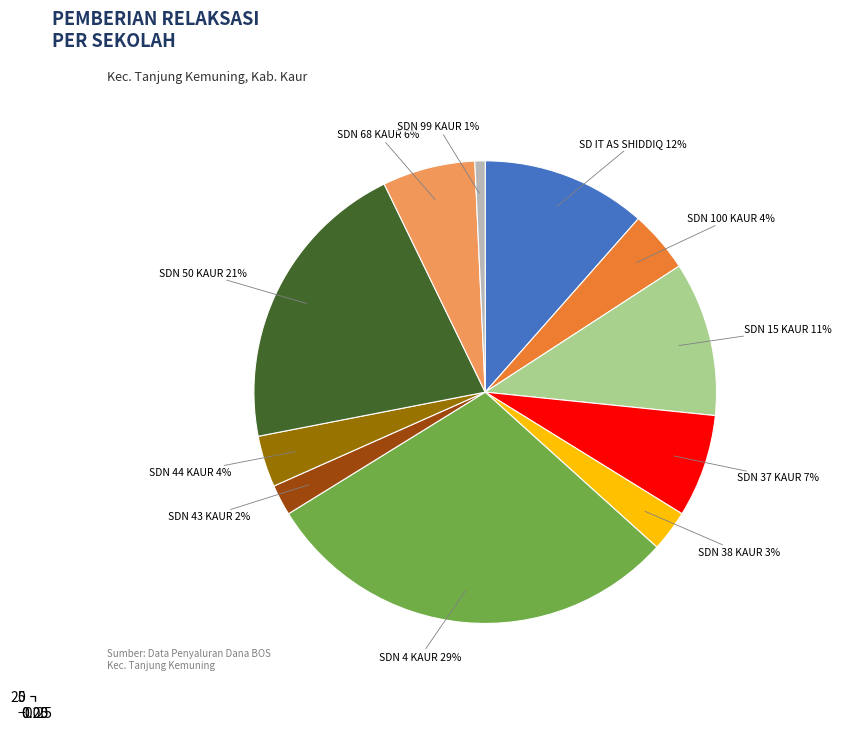

What portion of the pie excludes SDN 67 KAUR?

100.0%